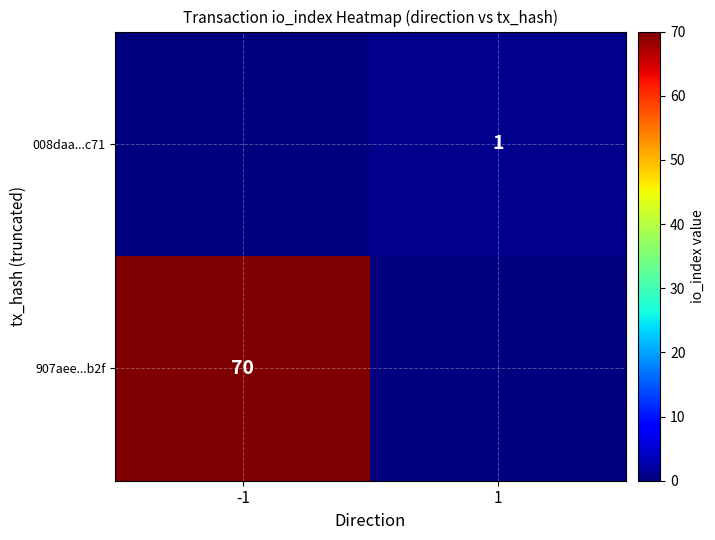

The value of 008daa...c71 at 1 is 1. True or false?

True